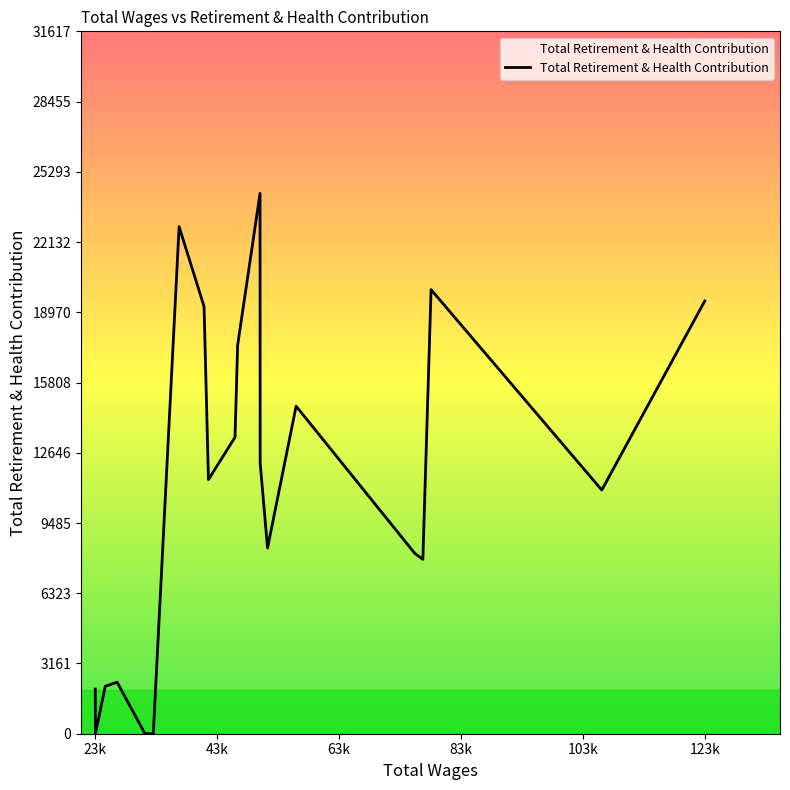

What is the difference between the maximum and minimum values?

24321